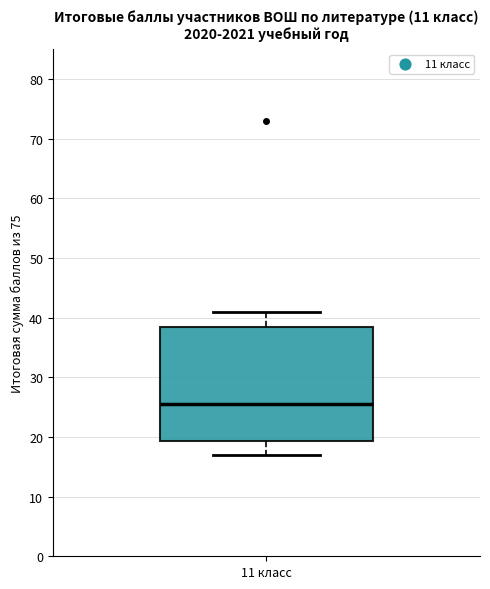

Where is the upper edge of the box for 11 класс on the y-axis? The values are not printed on the chart, so give them approximately, as read against the axis.

39